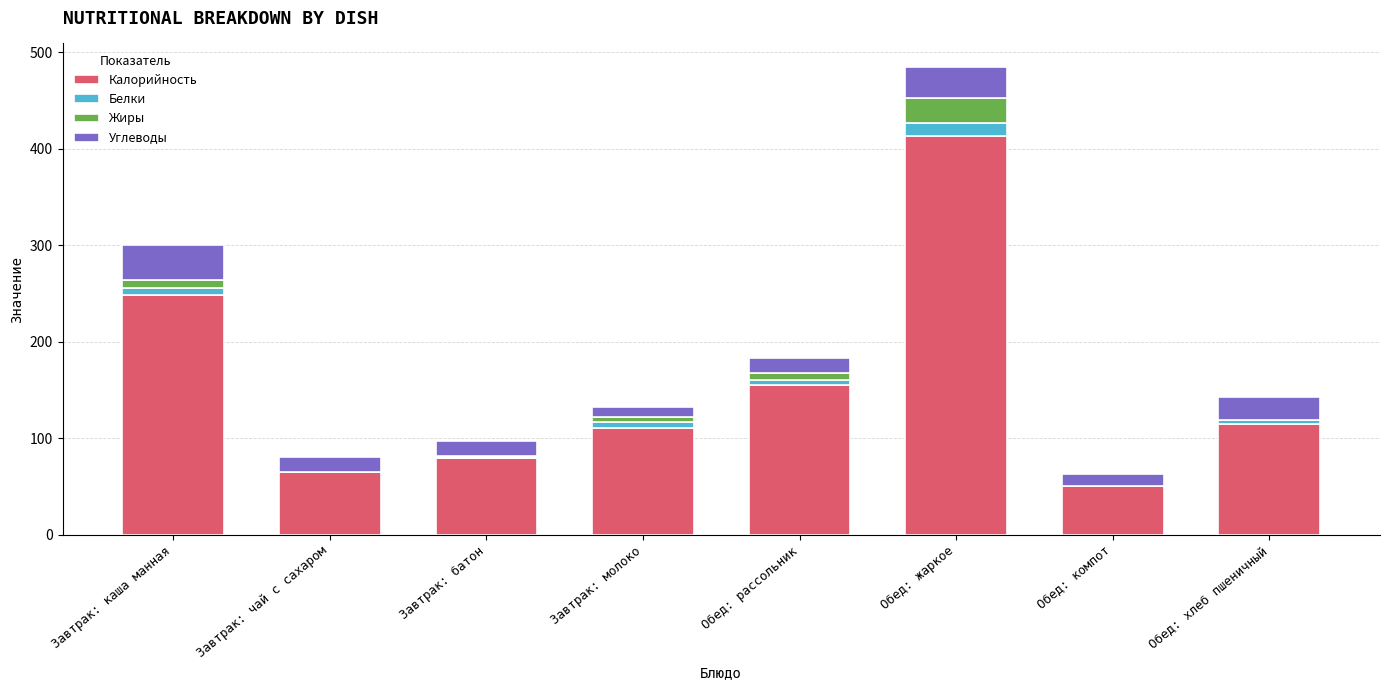

Are the bars grouped side by side (vs. stacked)?

No